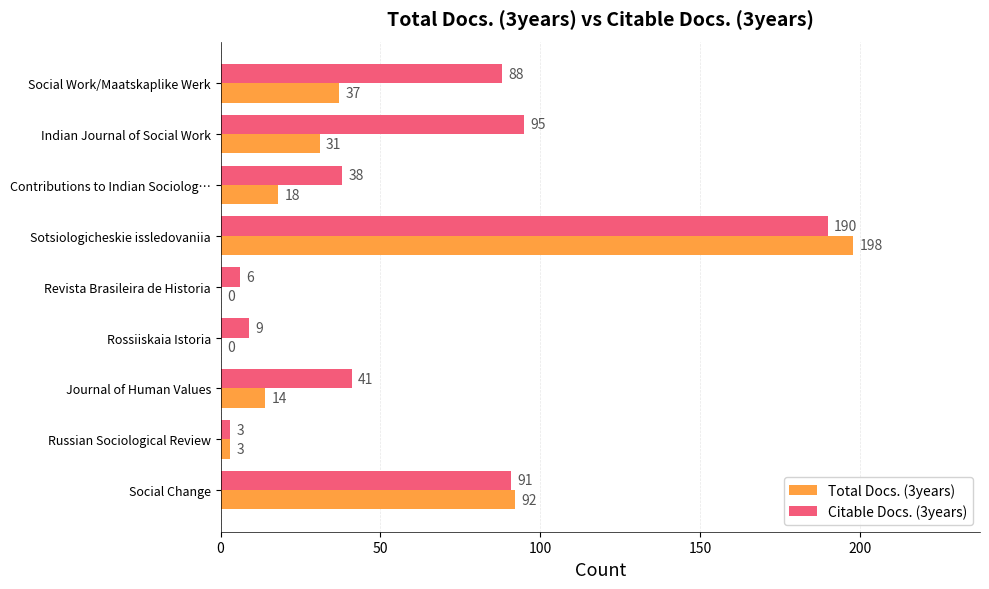

Between Social Work/Maatskaplike Werk and Revista Brasileira de Historia, which series saw the biggest shift?

Citable Docs. (3years)